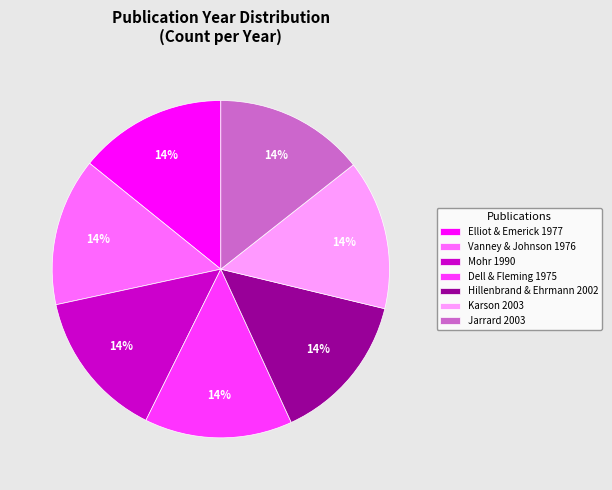

To the nearest percent, what is the average slice percentage?

14%